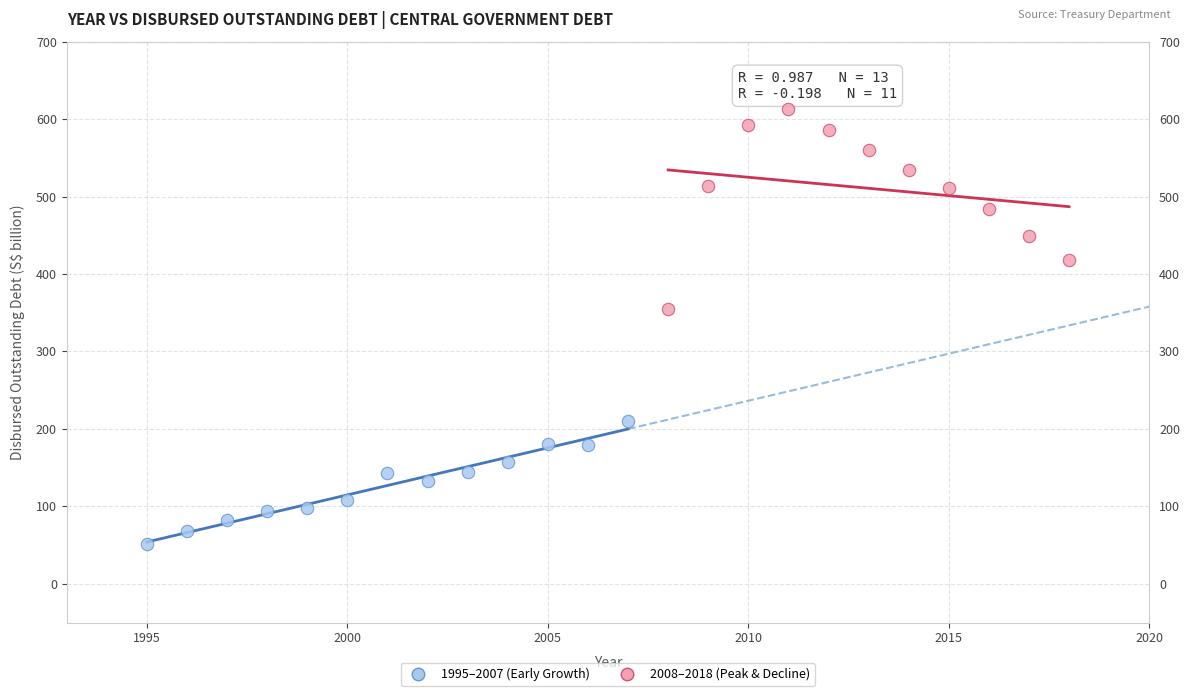

Which series reaches the minimum Y coordinate?

1995–2007 (Early Growth)